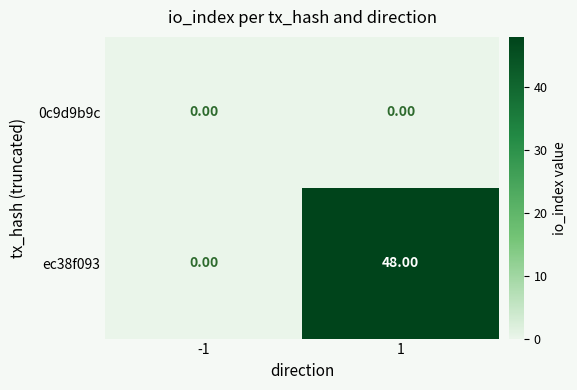

What is the sum of the ec38f093 values at -1 and 1?

48